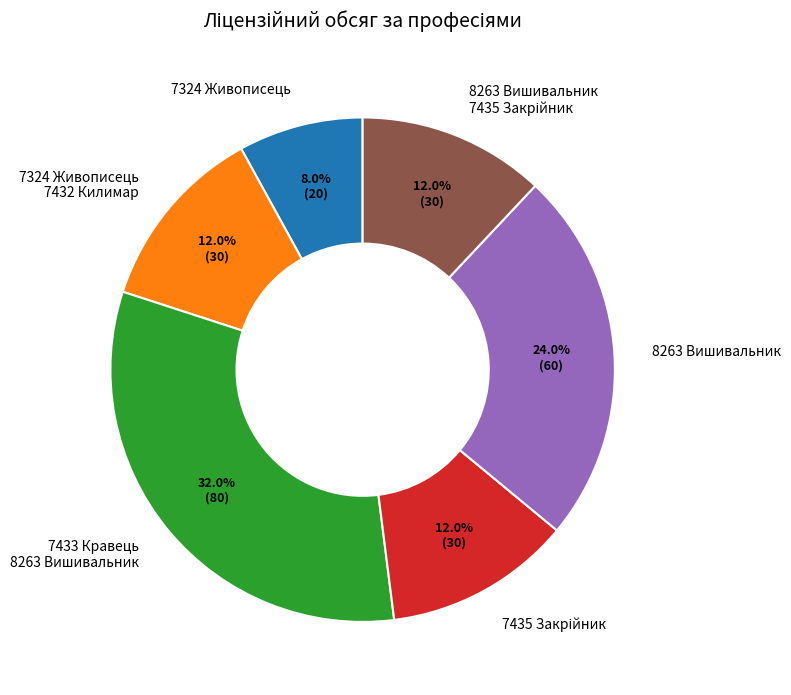

Is the sum of 8263 Вишивальник and 7324 Живописець greater than half?

No